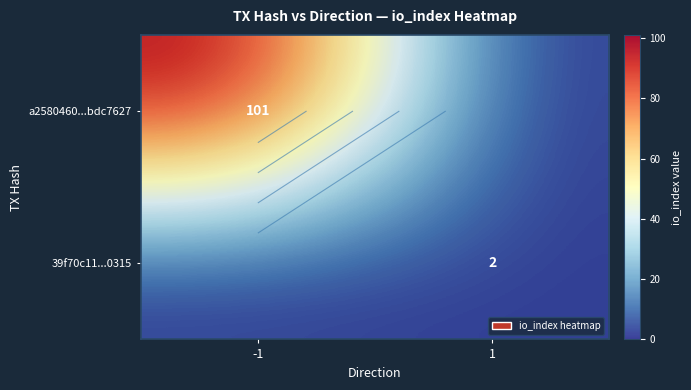

At which category does the chart reach its minimum across all series?

1